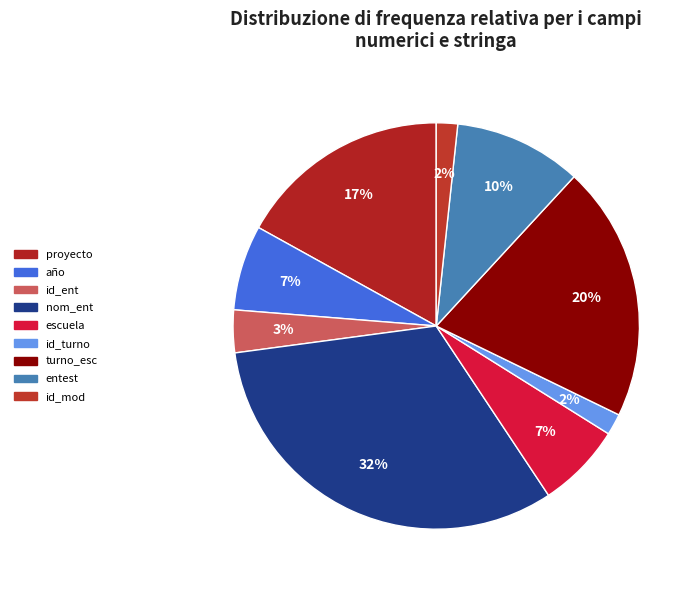

Count the number of slices in the pie.

9